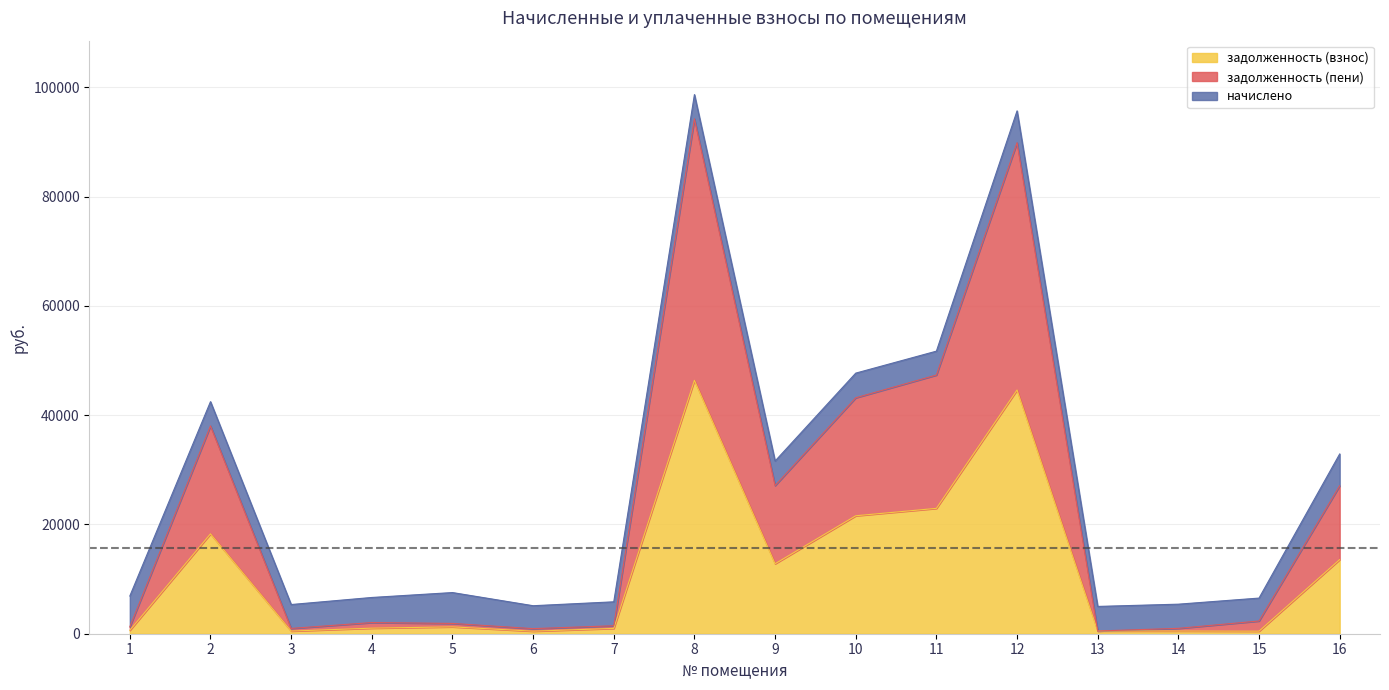

At which category is the sum across all series the highest?

8